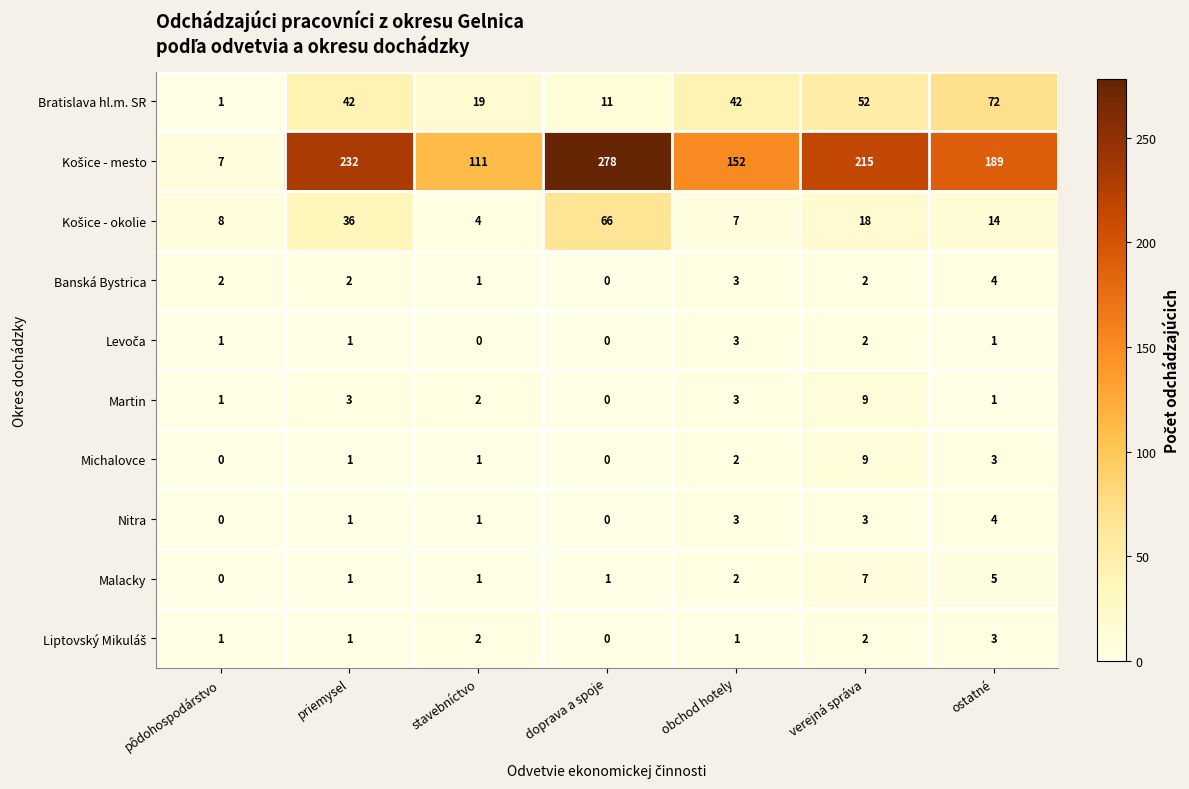

What is the difference between the highest and lowest values at ostatné?

188